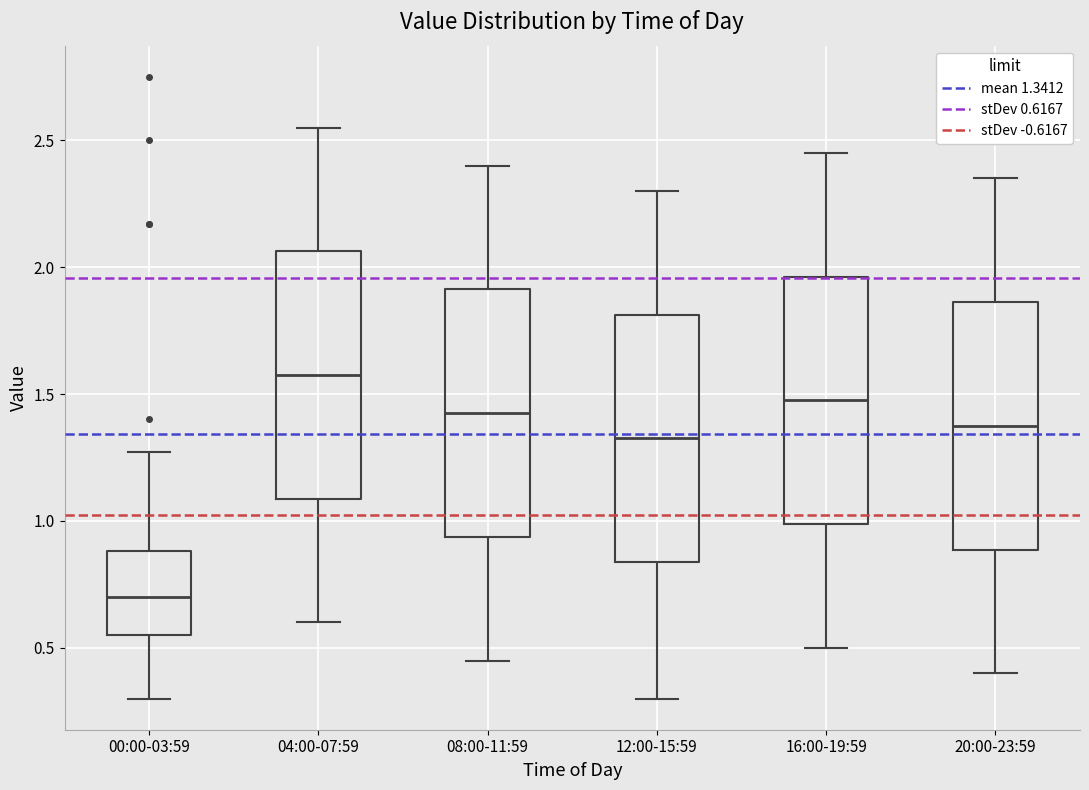

Reading left to right, transcribe this box plot: for each box, give where its median line is, the range the box spans, and where its two whiskers end, as read against the y-axis. The values are not printed on the chart, so give them approximately, as read against the axis.

00:00-03:59: median 0.70, box 0.55 to 0.90, whiskers 0.30 to 1.25
04:00-07:59: median 1.60, box 1.10 to 2.05, whiskers 0.60 to 2.55
08:00-11:59: median 1.45, box 0.95 to 1.90, whiskers 0.45 to 2.40
12:00-15:59: median 1.35, box 0.85 to 1.80, whiskers 0.30 to 2.30
16:00-19:59: median 1.50, box 1.00 to 1.95, whiskers 0.50 to 2.45
20:00-23:59: median 1.40, box 0.90 to 1.85, whiskers 0.40 to 2.35